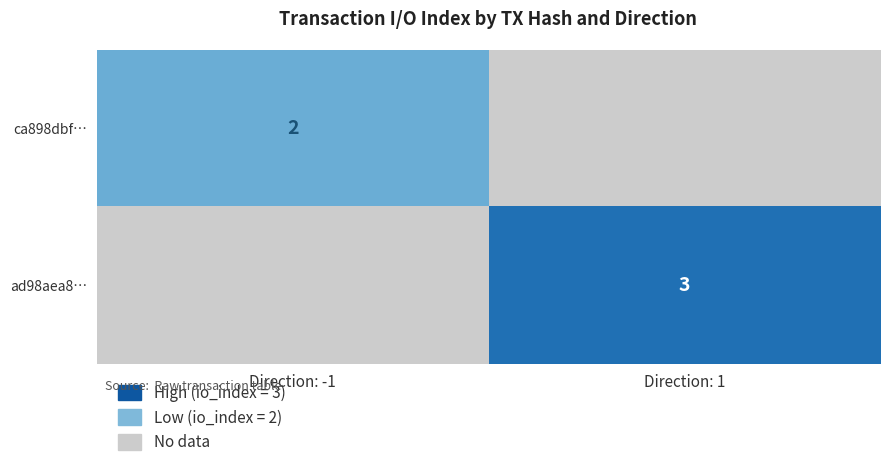

Between Direction: 1 and Direction: -1, which is larger?

Direction: -1